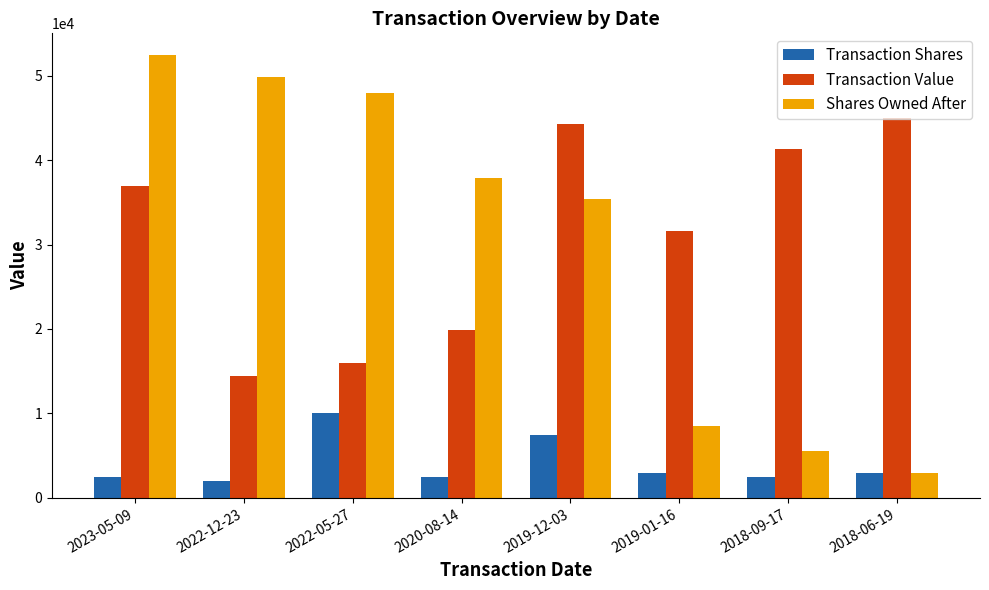

The Shares Owned After series shows 14932 at 2019-12-03. True or false?

False